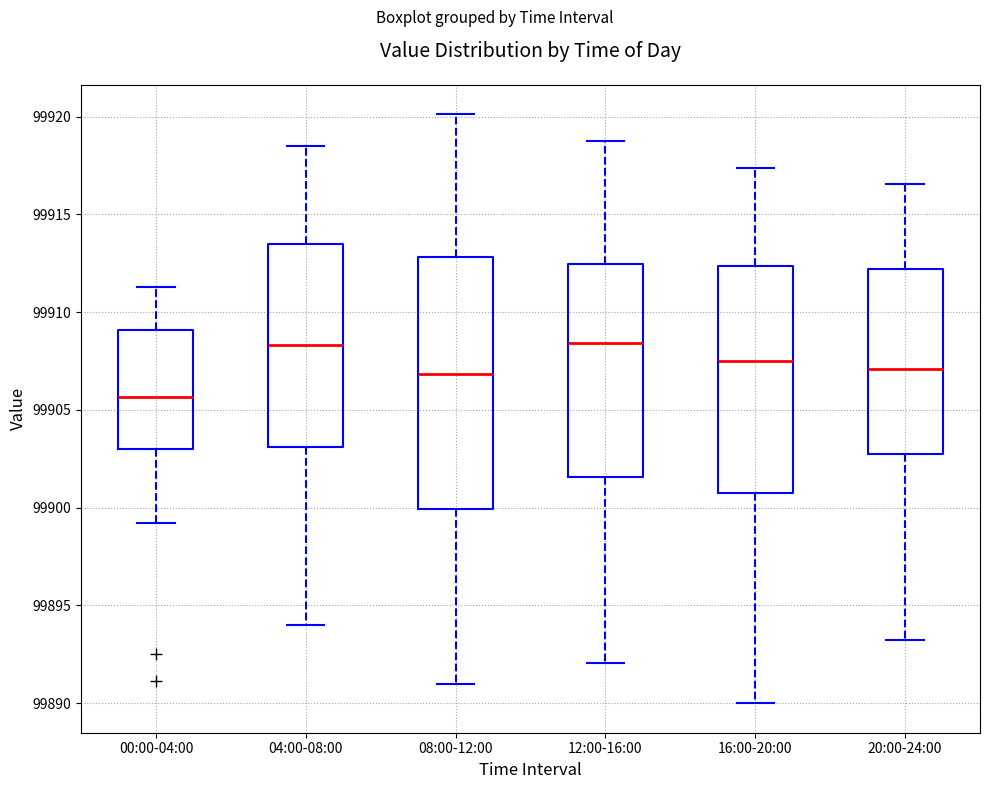

Reading left to right, read every box against the y-axis: the position of its median line, the range the box covers, and the ends of its whiskers. The values are not printed on the chart, so give them approximately, as read against the axis.

00:00-04:00: median 99905.5, box 99903.0 to 99909.0, whiskers 99899.0 to 99911.5
04:00-08:00: median 99908.5, box 99903.0 to 99913.5, whiskers 99894.0 to 99918.5
08:00-12:00: median 99907.0, box 99900.0 to 99913.0, whiskers 99891.0 to 99920.0
12:00-16:00: median 99908.5, box 99901.5 to 99912.5, whiskers 99892.0 to 99919.0
16:00-20:00: median 99907.5, box 99901.0 to 99912.5, whiskers 99890.0 to 99917.5
20:00-24:00: median 99907.0, box 99902.5 to 99912.0, whiskers 99893.5 to 99916.5